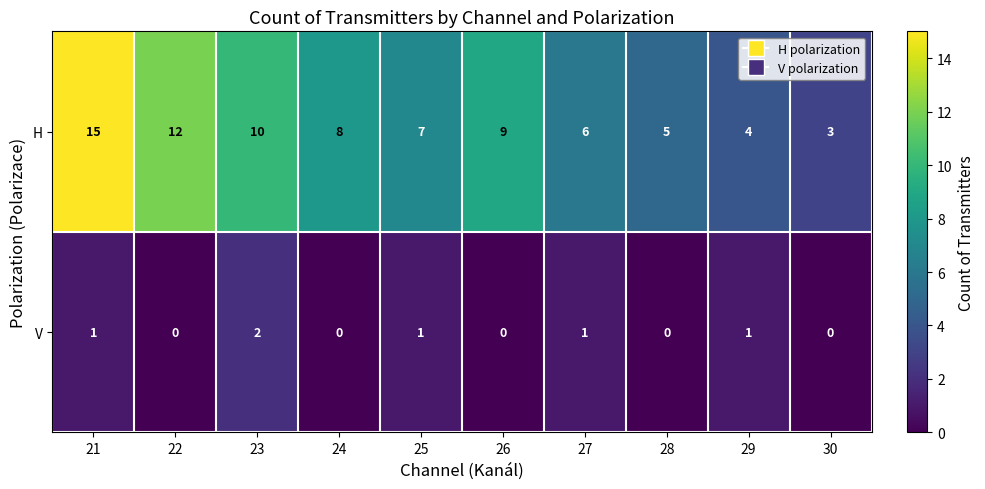

Reading right to left, extract all data points from this chart.

H: 3	4	5	6	9	7	8	10	12	15
V: 0	1	0	1	0	1	0	2	0	1